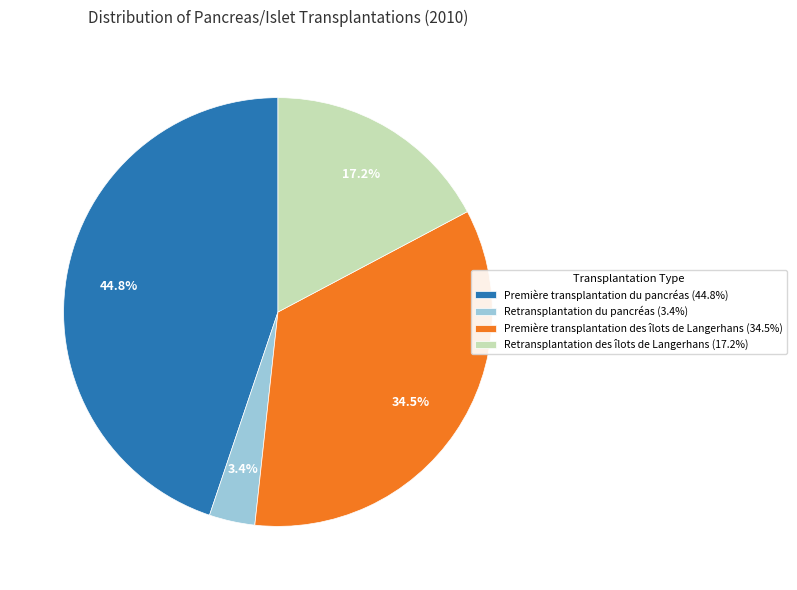

Which has a higher value, Retransplantation du pancréas (3.4%) or Première transplantation du pancréas (44.8%)?

Première transplantation du pancréas (44.8%)